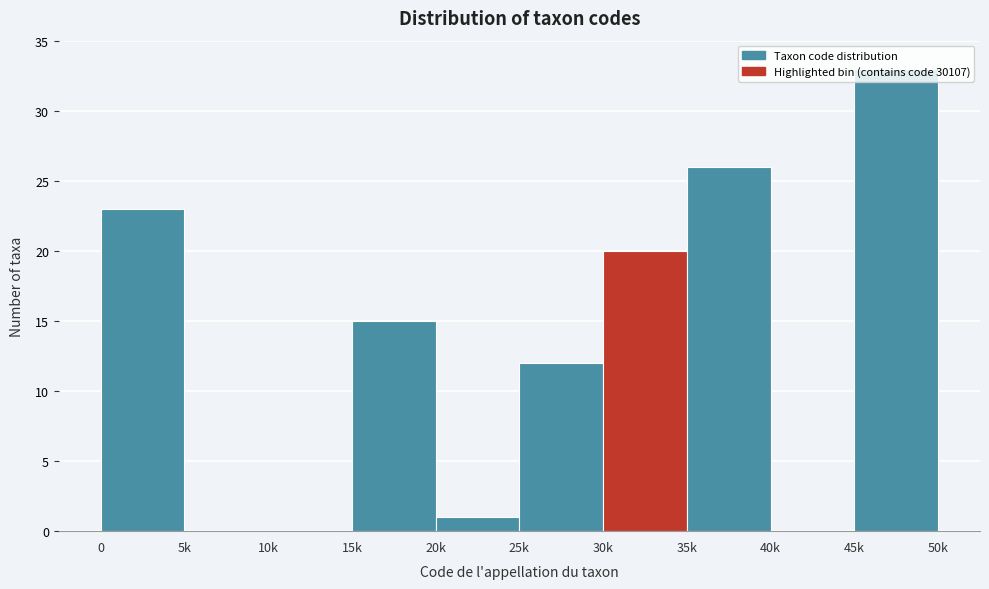

What is the maximum value shown in the chart?

33